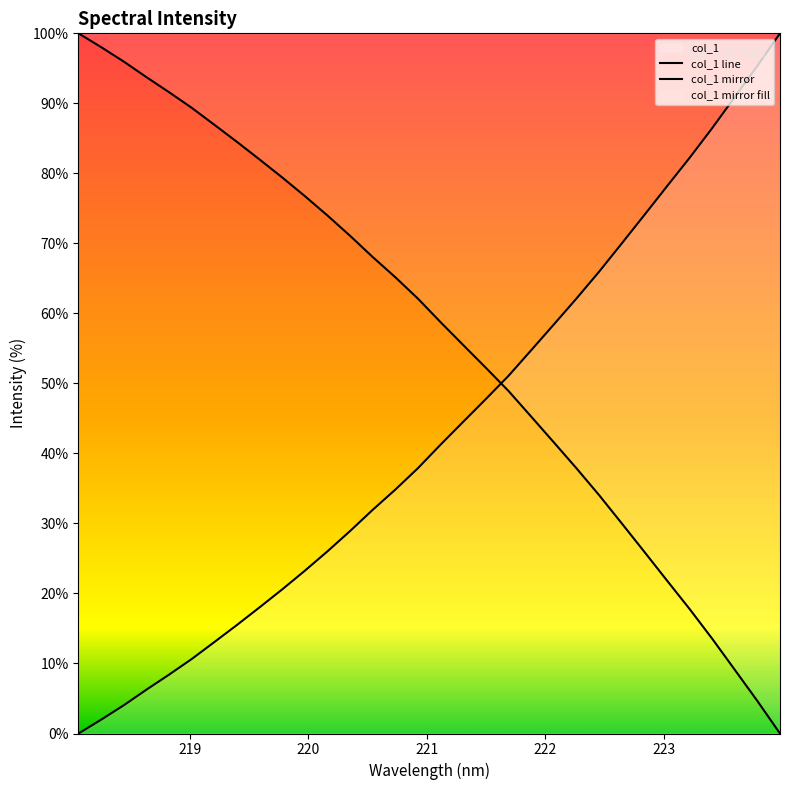

How many lines are shown in the chart?

2